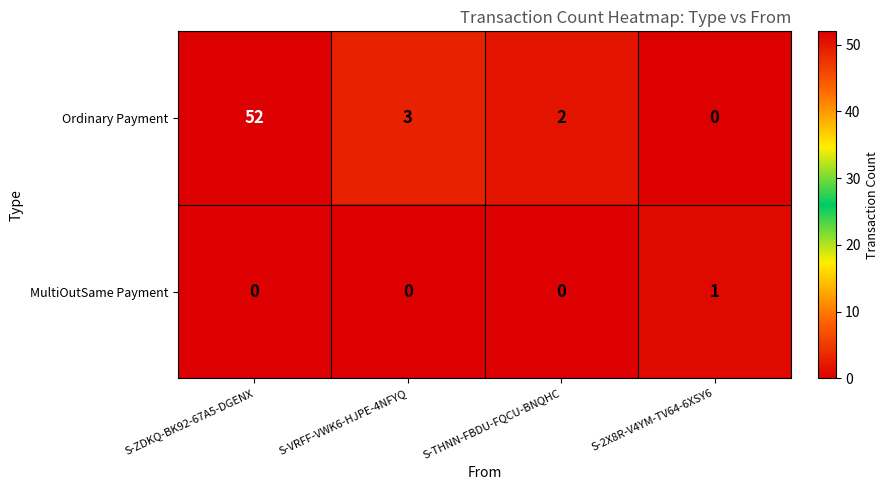

What is the maximum value shown in the chart?

52